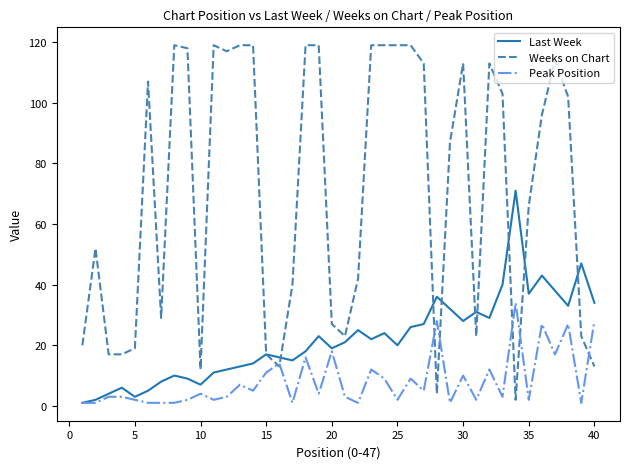

What is the maximum value for Peak Position?

34